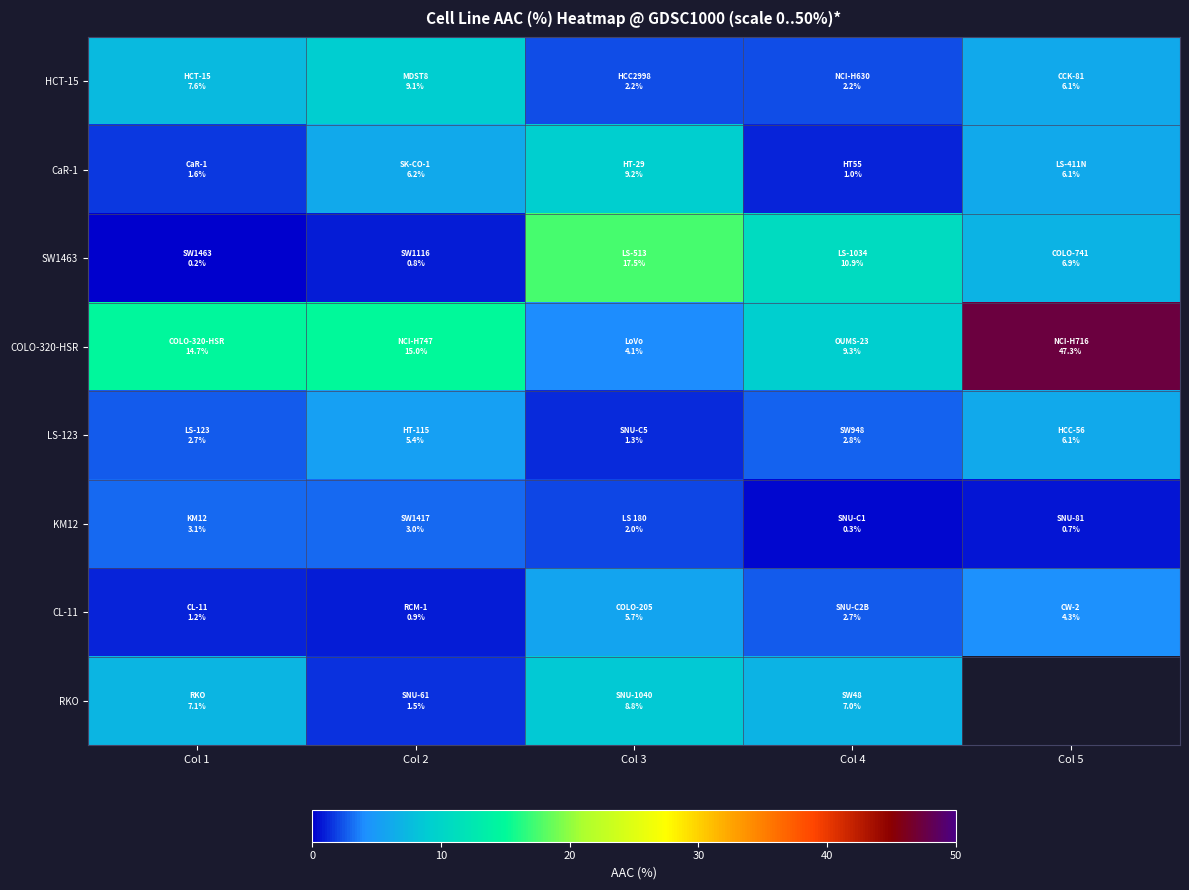

List the labels in order of KM12 value, largest first.

Col 1, Col 2, Col 3, Col 5, Col 4